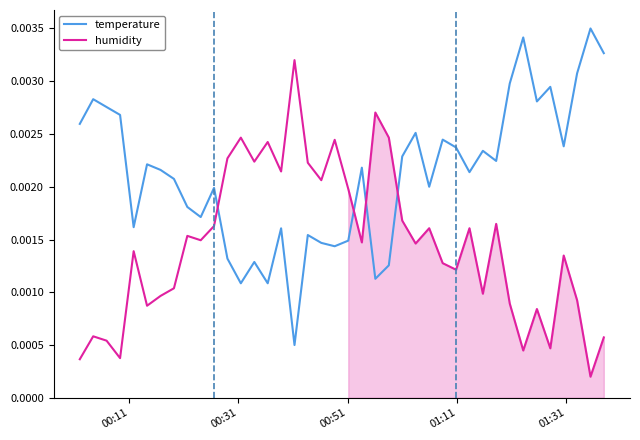

How many intersections are there between humidity and temperature?

4